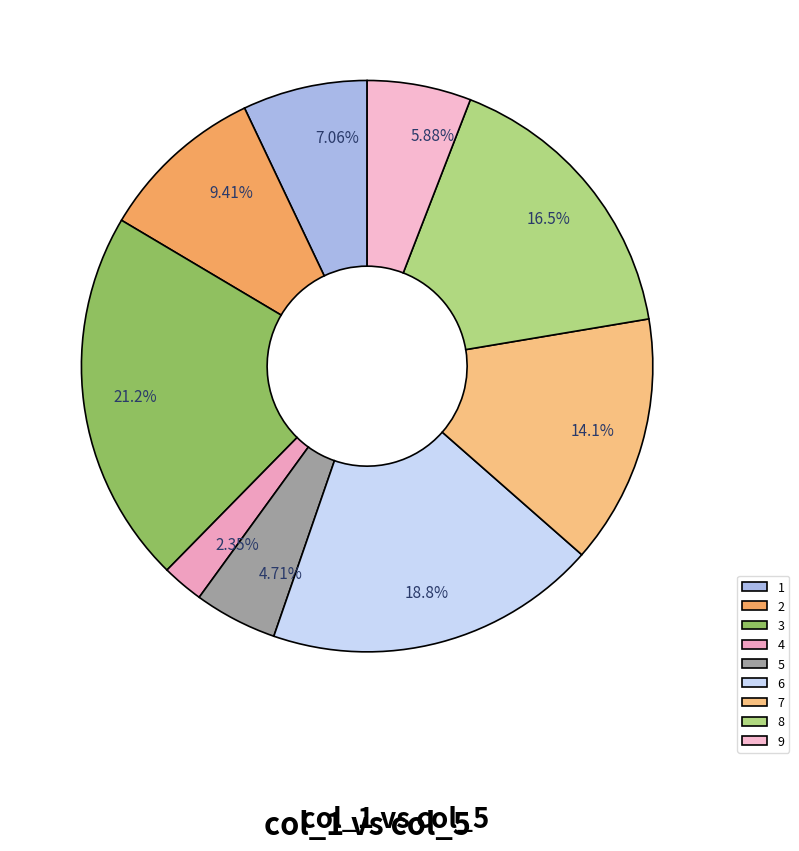

Between 8 and 4, which is larger?

8